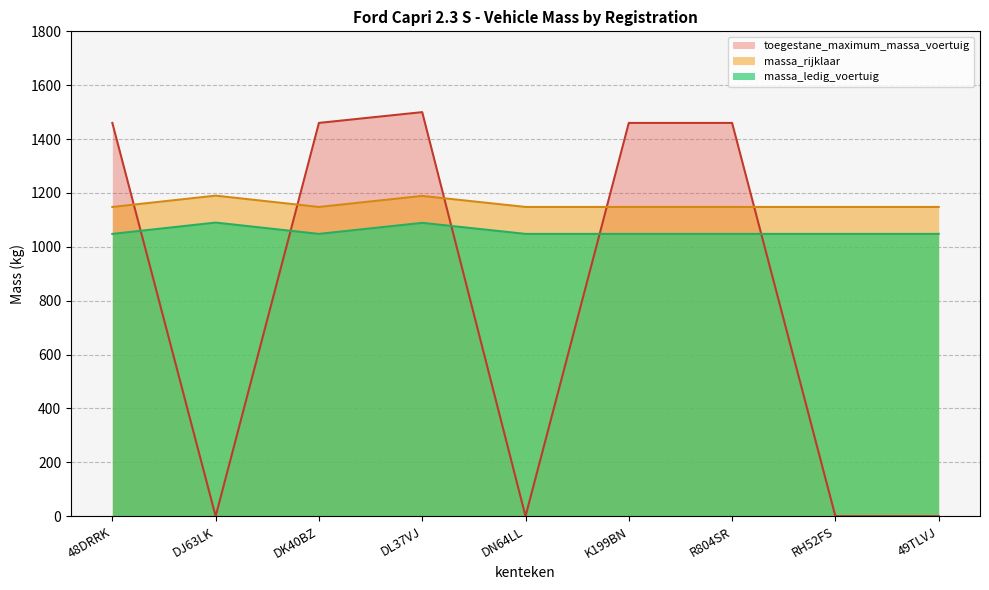

How many data points in toegestane_maximum_massa_voertuig are less than 1460?

4